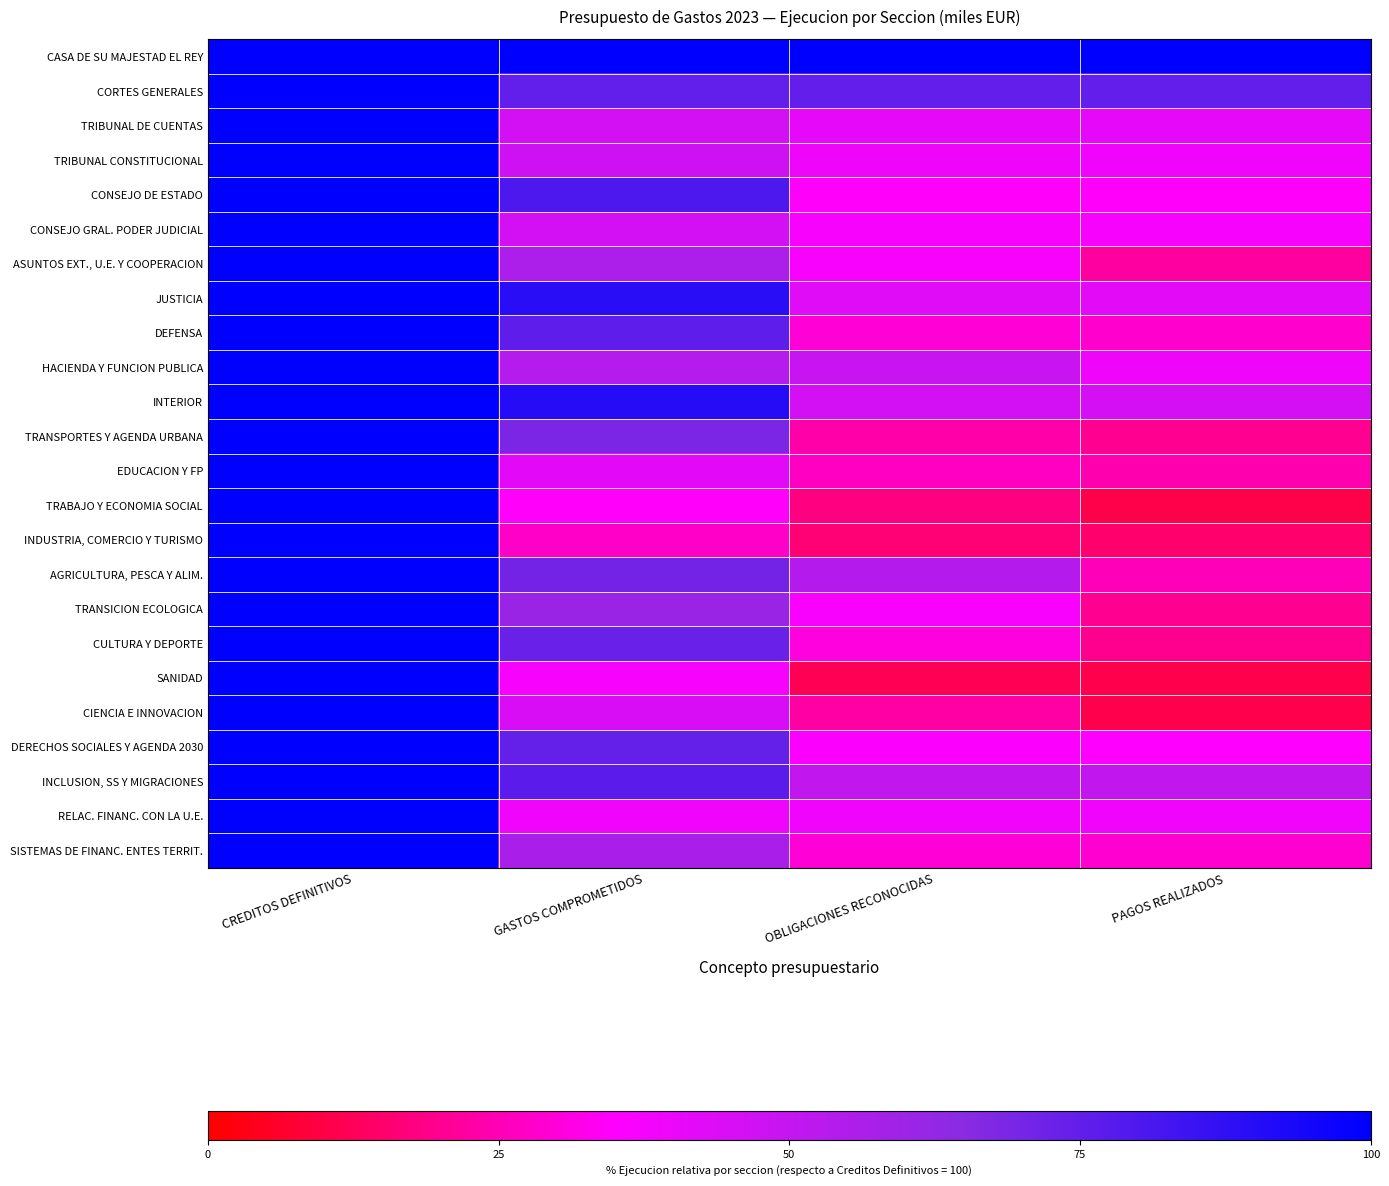

List the series in order of their peak value, highest first.

CASA DE SU MAJESTAD EL REY, CORTES GENERALES, TRIBUNAL DE CUENTAS, TRIBUNAL CONSTITUCIONAL, CONSEJO DE ESTADO, CONSEJO GRAL. PODER JUDICIAL, ASUNTOS EXT., U.E. Y COOPERACION, JUSTICIA, DEFENSA, HACIENDA Y FUNCION PUBLICA, INTERIOR, TRANSPORTES Y AGENDA URBANA, EDUCACION Y FP, TRABAJO Y ECONOMIA SOCIAL, INDUSTRIA, COMERCIO Y TURISMO, AGRICULTURA, PESCA Y ALIM., TRANSICION ECOLOGICA, CULTURA Y DEPORTE, SANIDAD, CIENCIA E INNOVACION, DERECHOS SOCIALES Y AGENDA 2030, INCLUSION, SS Y MIGRACIONES, RELAC. FINANC. CON LA U.E., SISTEMAS DE FINANC. ENTES TERRIT.